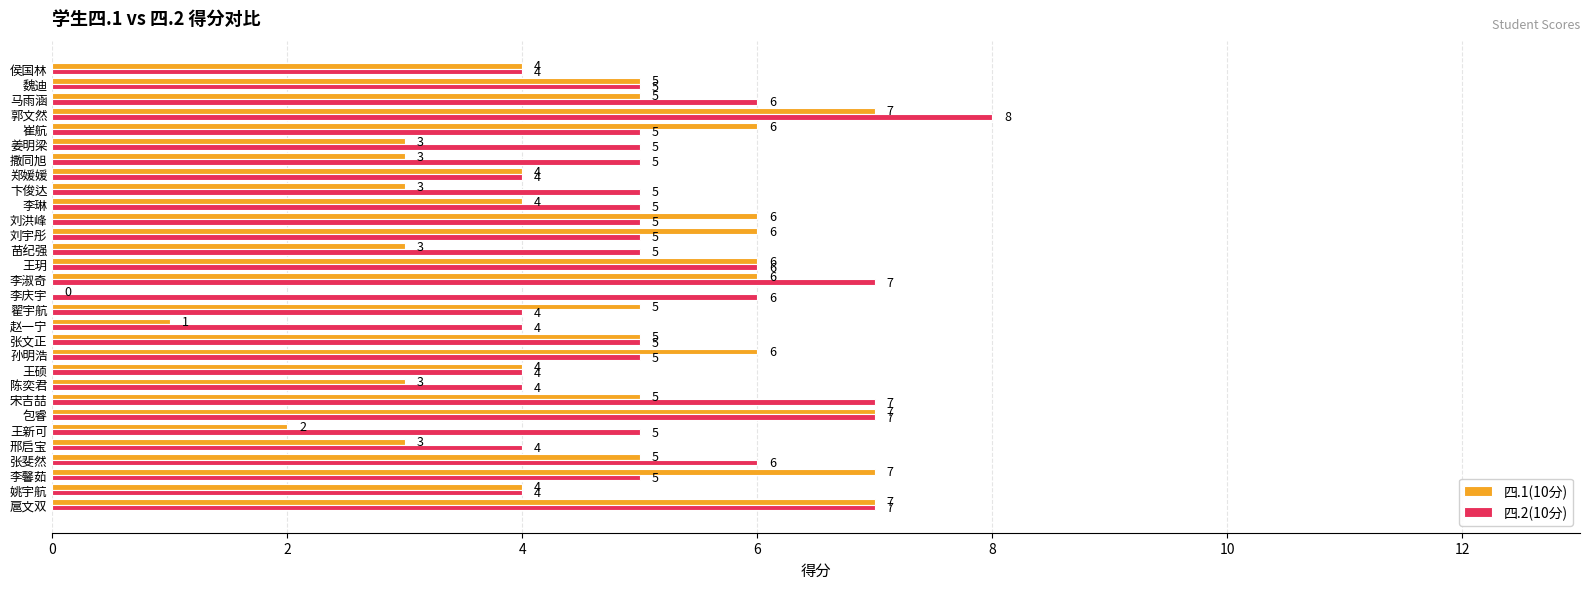

At which category is the sum across all series the highest?

郭文然